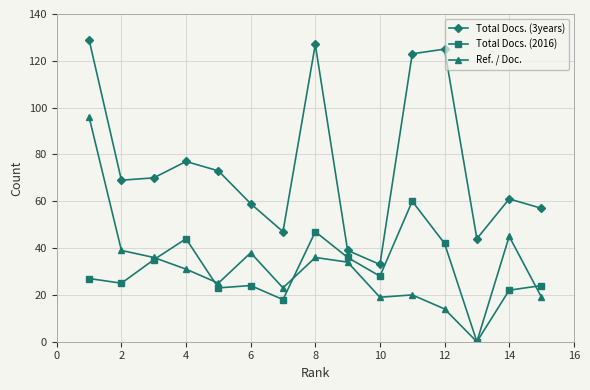

After their last crossing, which series has the higher values: Total Docs. (2016) or Ref. / Doc.?

Total Docs. (2016)